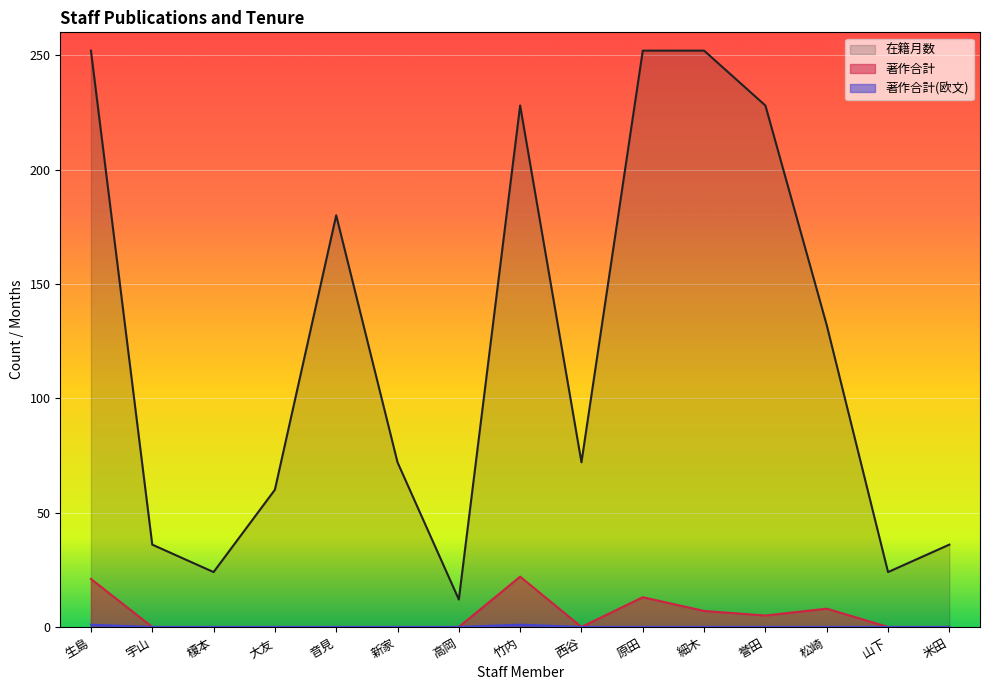

How many positive values does the 著作合計(欧文) series have?

2